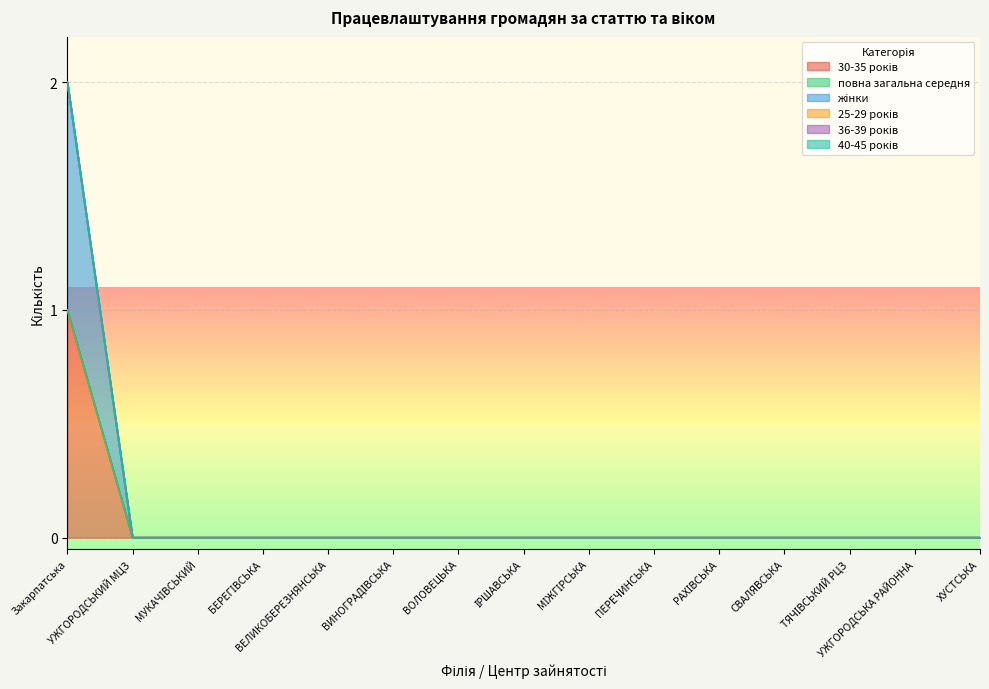

Reading left to right, list all the values displayed in this chart.

30-35 років: 1	0	0	0	0	0	0	0	0	0	0	0	0	0	0
повна загальна середня: 0	0	0	0	0	0	0	0	0	0	0	0	0	0	0
жінки: 1	0	0	0	0	0	0	0	0	0	0	0	0	0	0
25-29 років: 0	0	0	0	0	0	0	0	0	0	0	0	0	0	0
36-39 років: 0	0	0	0	0	0	0	0	0	0	0	0	0	0	0
40-45 років: 0	0	0	0	0	0	0	0	0	0	0	0	0	0	0